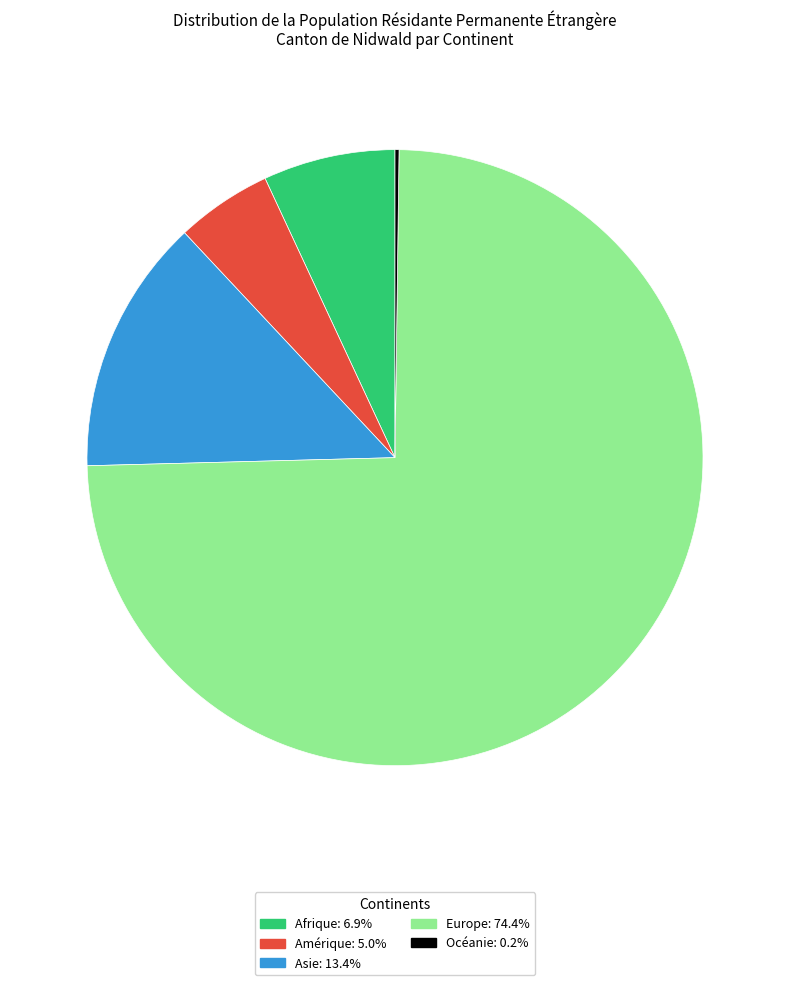

Which slice is the largest?

Europe